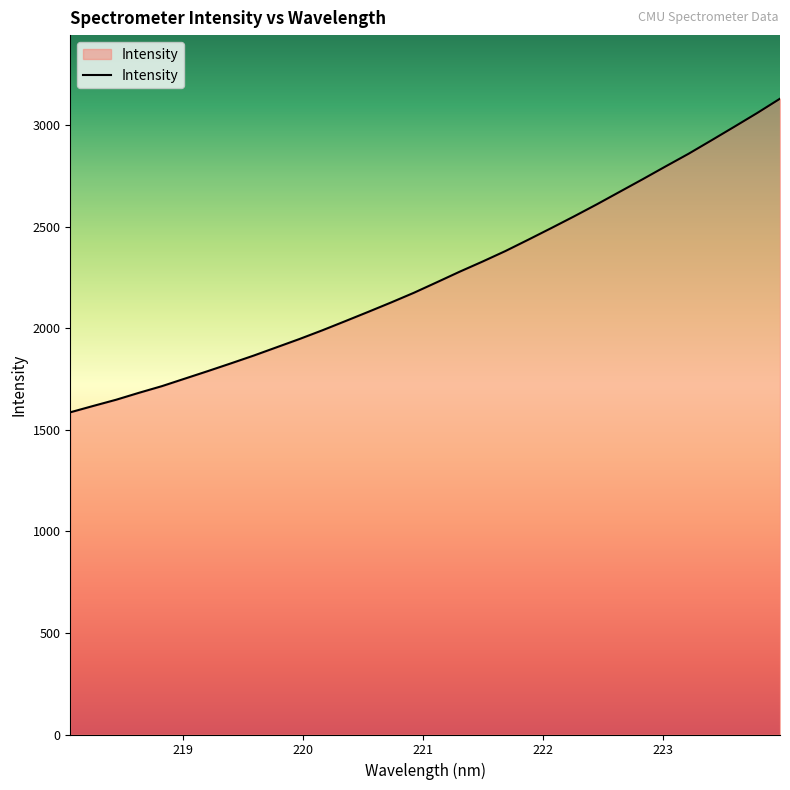

Does the chart display data point markers on the line(s)?

No